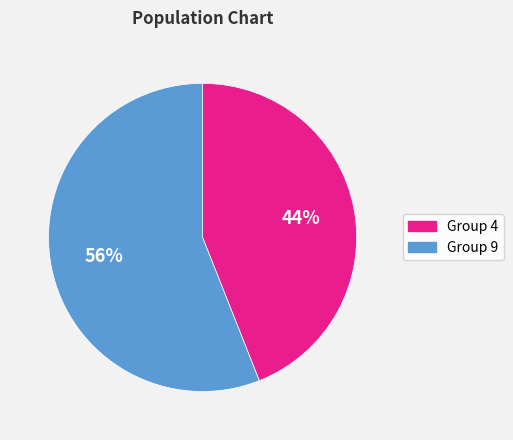

Is there a majority slice in this chart?

Yes